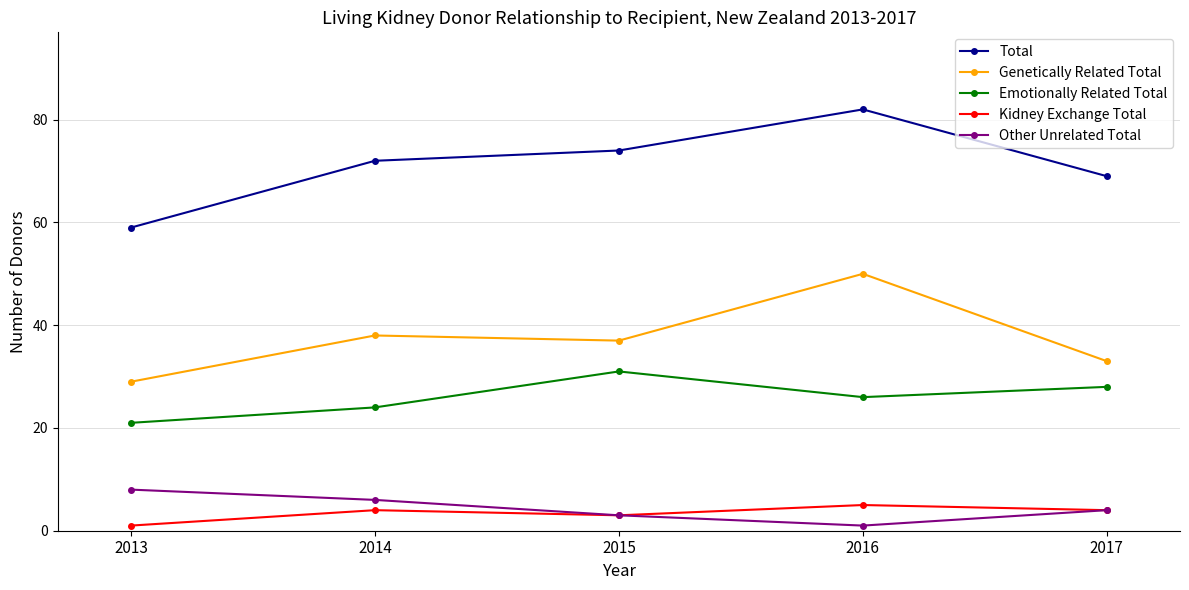

True or false: Kidney Exchange Total and Genetically Related Total cross at least once.

False